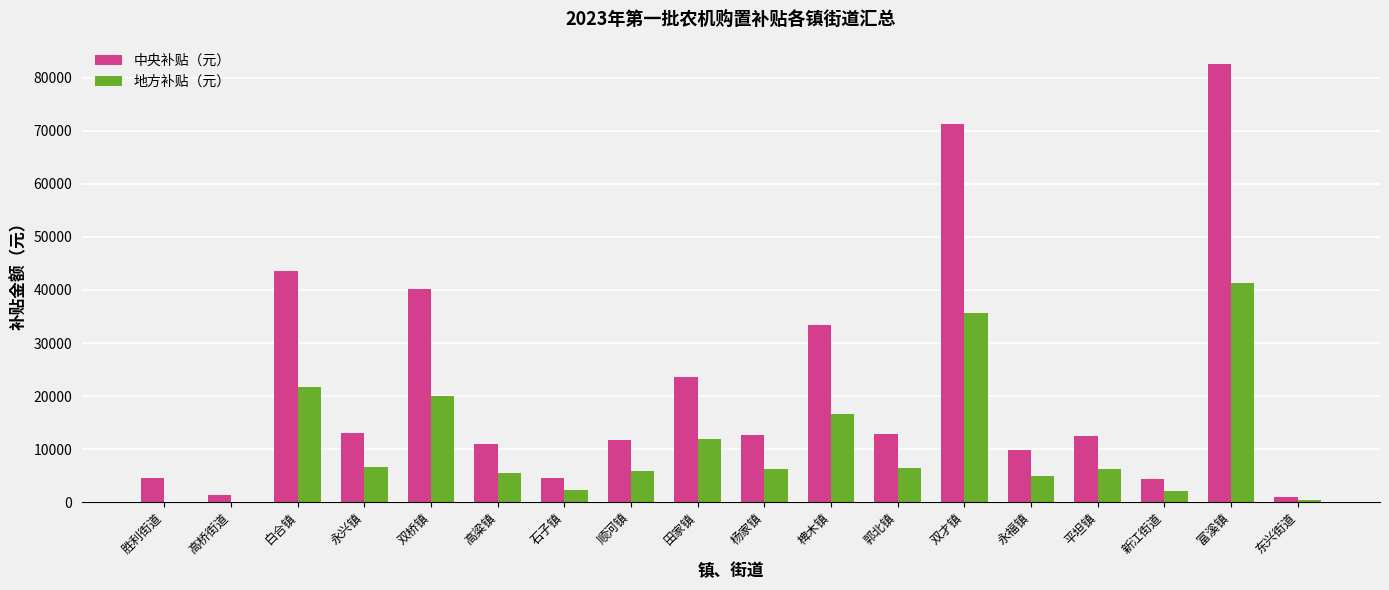

How many values in the 地方补贴（元） series exceed 6286?

9